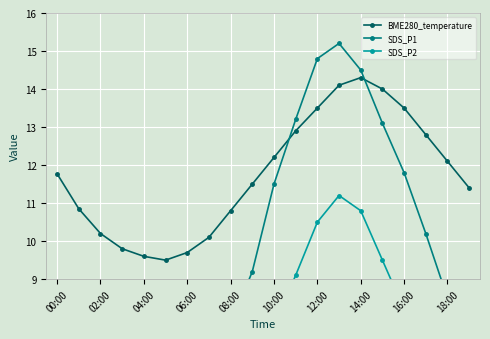

At how many categories does at least one series exceed 14?

3